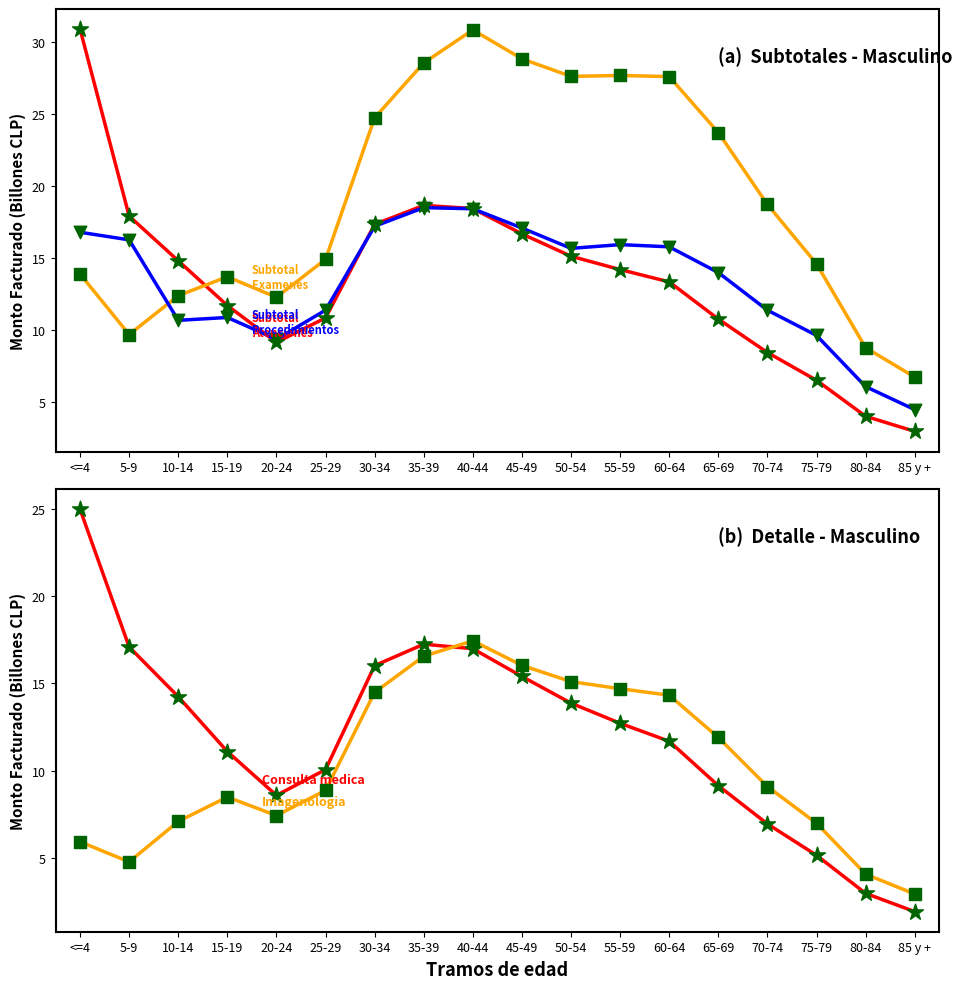

What are all the series names shown in the legend?

Subtotal Atenciones, Subtotal Examenes, Subtotal Procedimientos, Consulta medica, Imagenologia